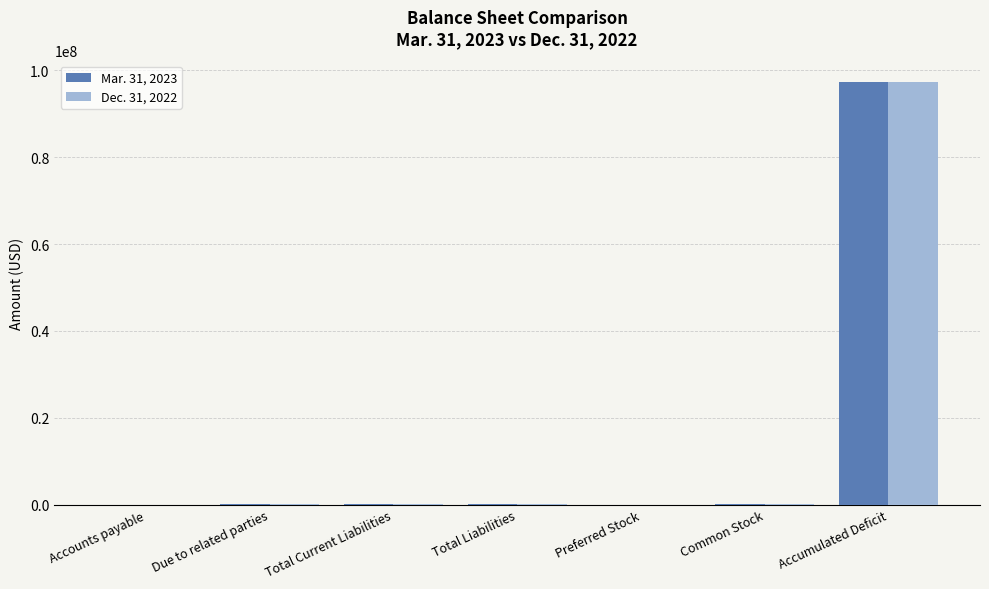

At which category is the sum across all series the highest?

Accumulated Deficit